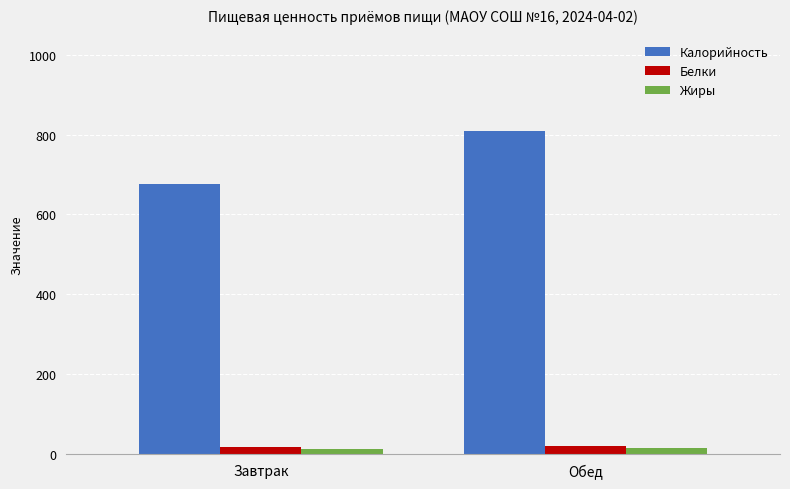

What is the difference between the maximum and minimum values in the Калорийность series?

133